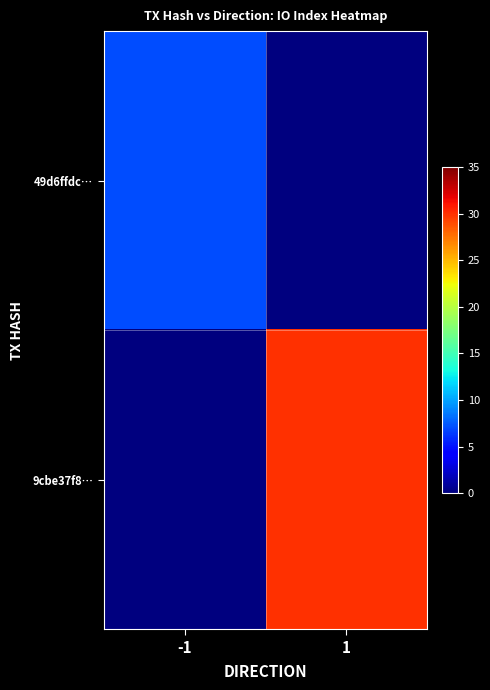

Which series has the widest spread of values?

9cbe37f8…